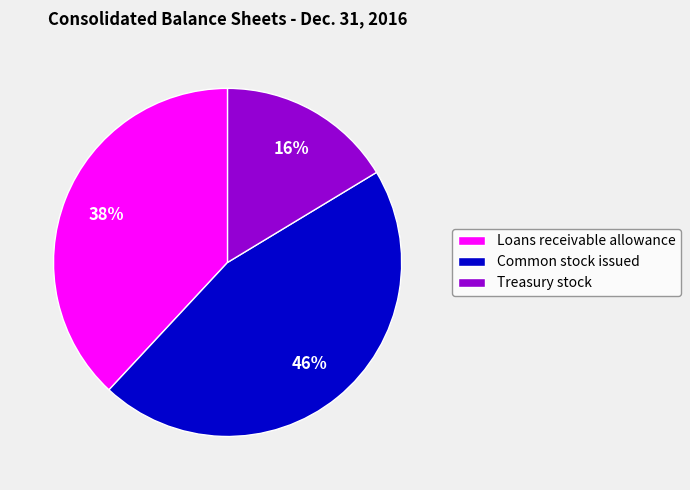

To the nearest percent, what is the combined percentage of Loans receivable allowance and Treasury stock?

54%